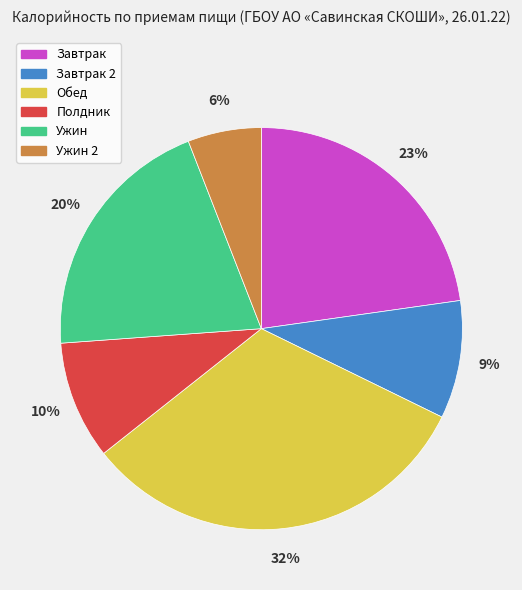

To the nearest percent, what is the average slice percentage?

17%